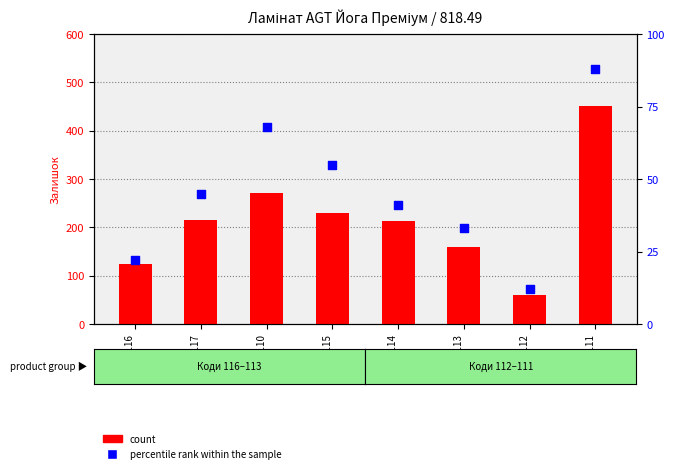

Is the value of percentile rank within the sample at 282502110 greater than the value of count at 282502111?

No